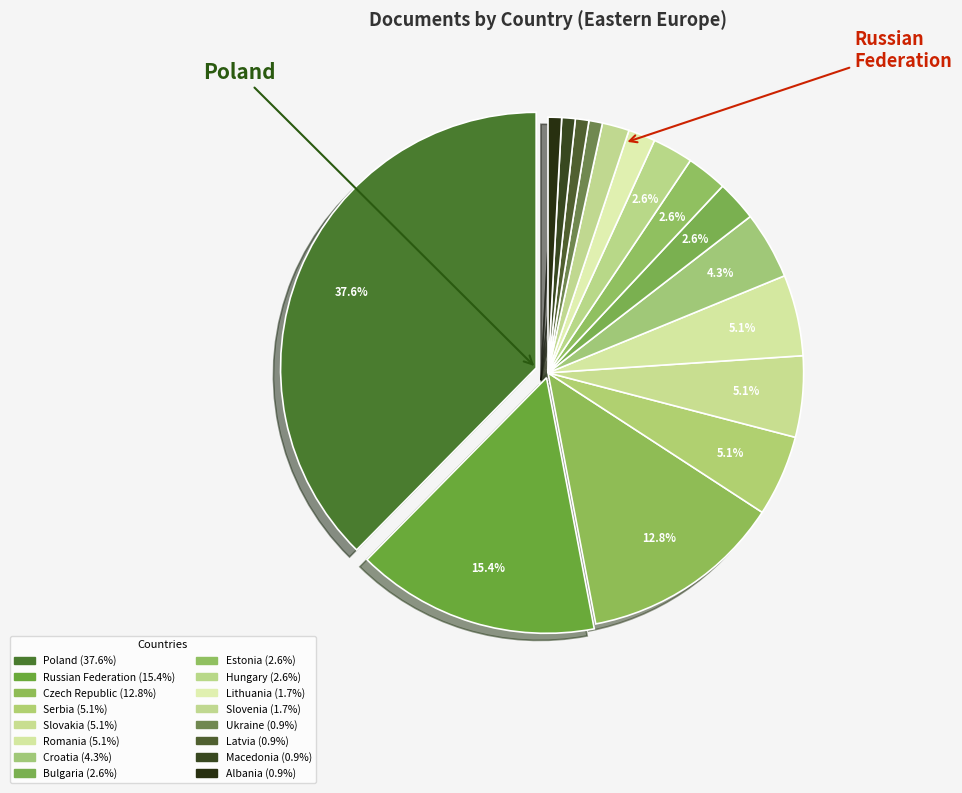

What percentage is the Poland slice, to the nearest percent?

38%